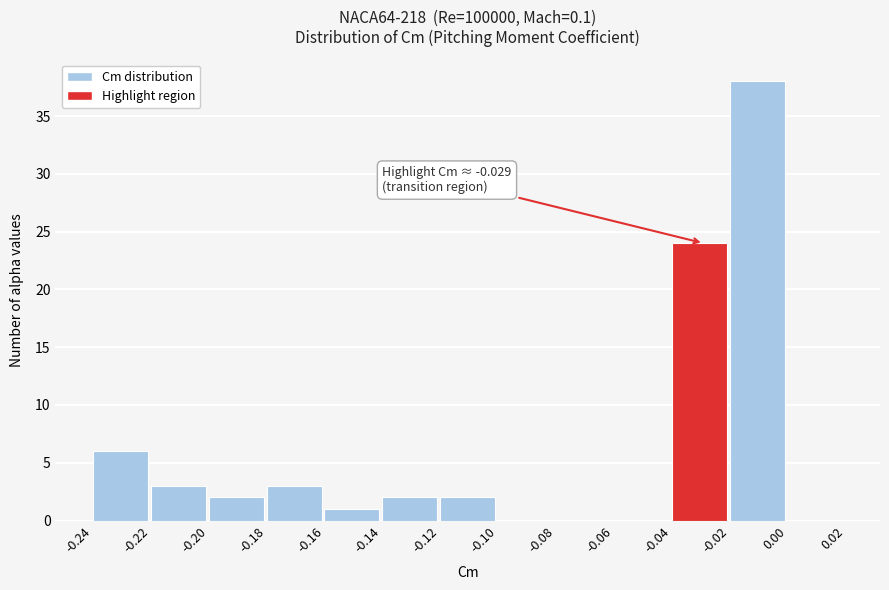

Which range on the x-axis has the tallest bar?

-0.02 to 0.00